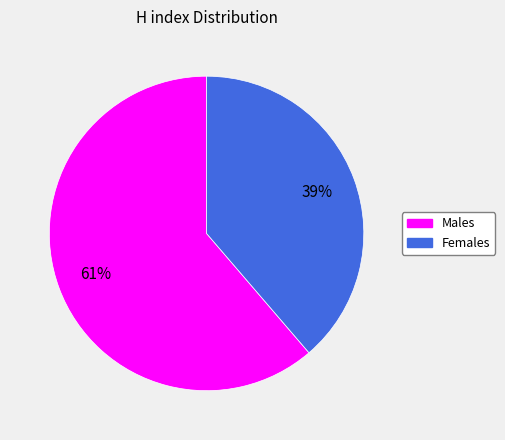

How many slices are in this pie chart?

2